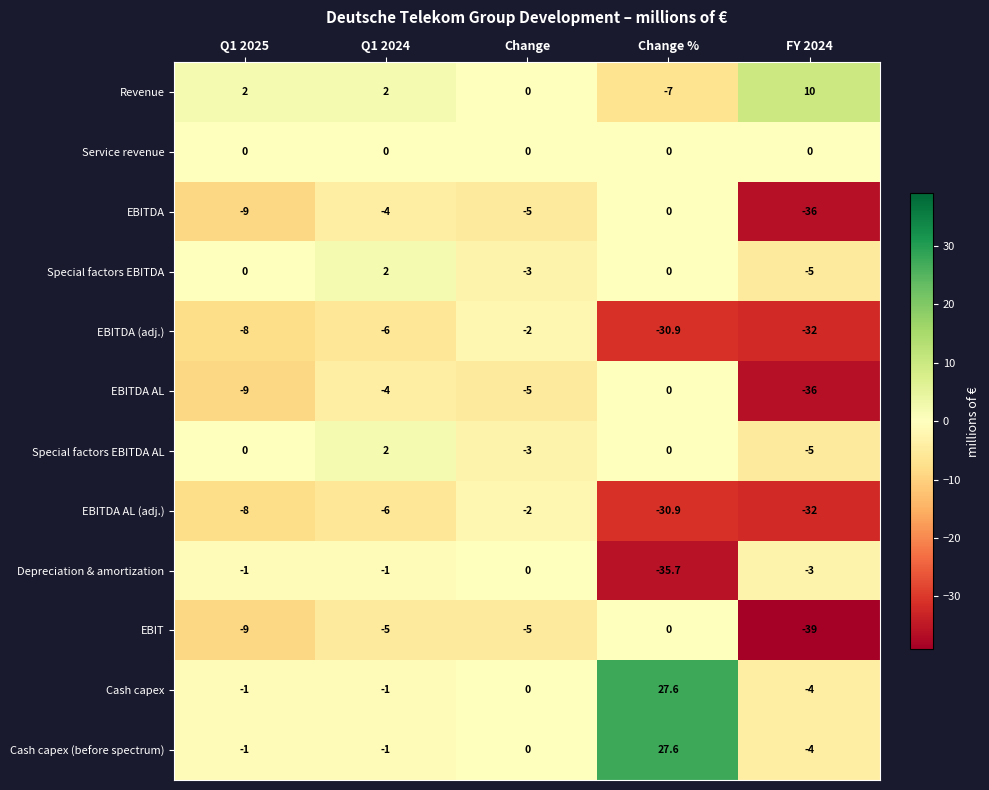

What is the difference between the highest and lowest values at Change?

5.0